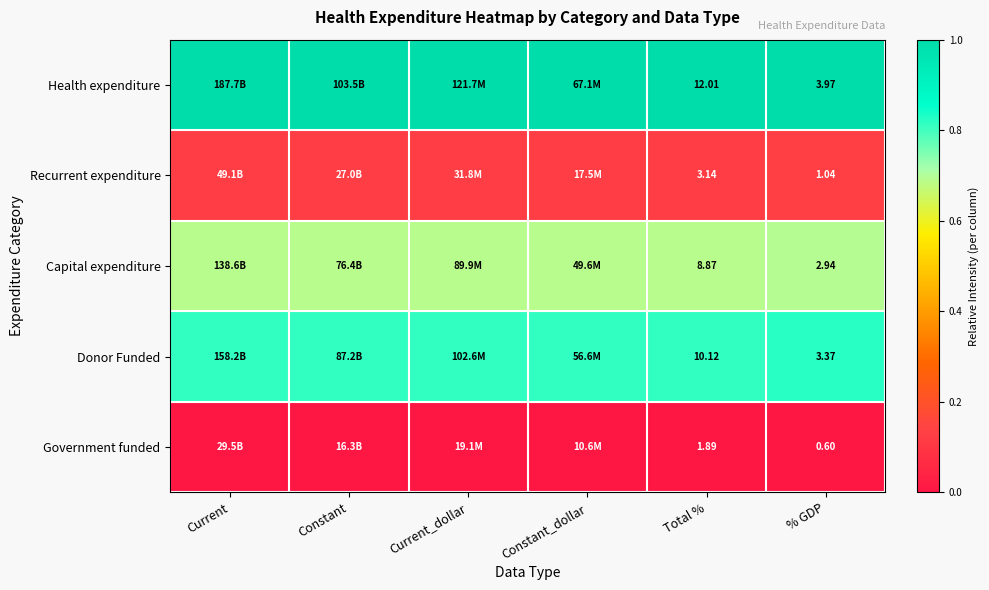

Is the value of Capital expenditure at % GDP greater than the value of Government funded at Total %?

Yes